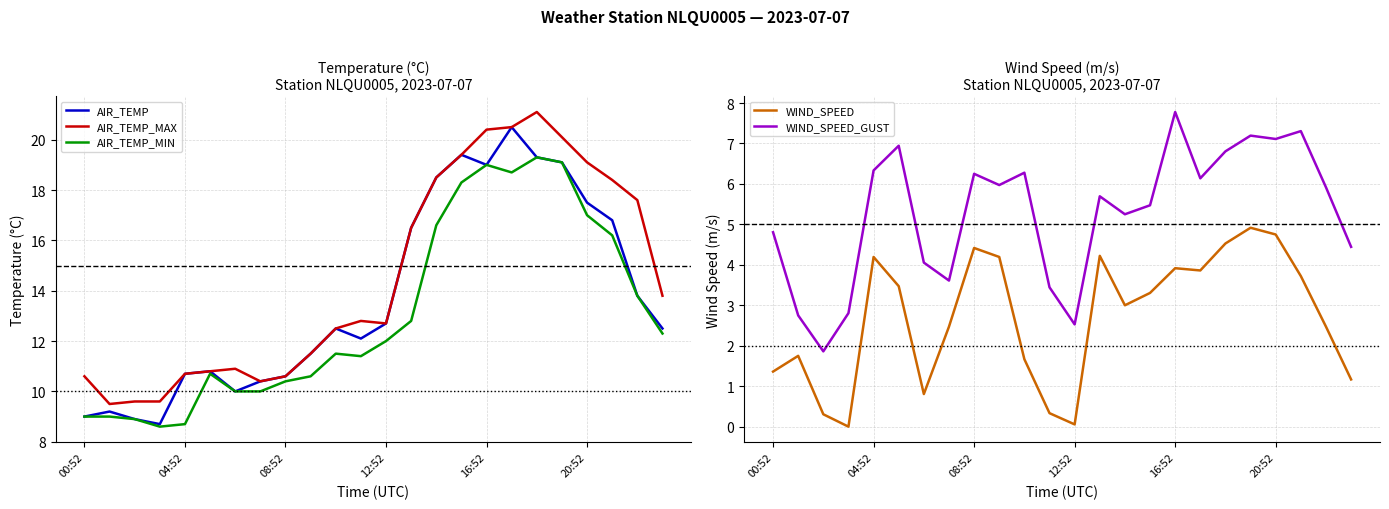

What is the highest value of the AIR_TEMP_MAX series?

21.1